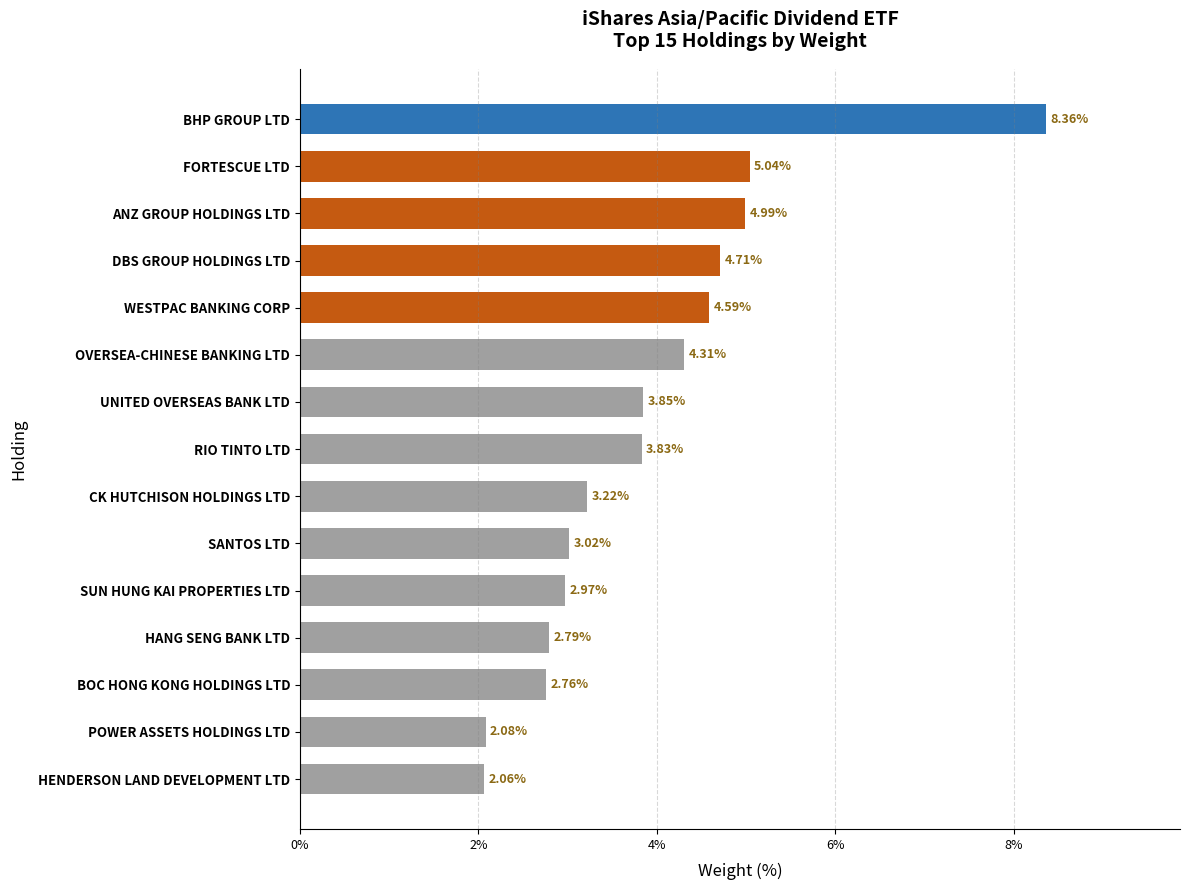

At which category does the chart reach its minimum across all series?

HENDERSON LAND DEVELOPMENT LTD